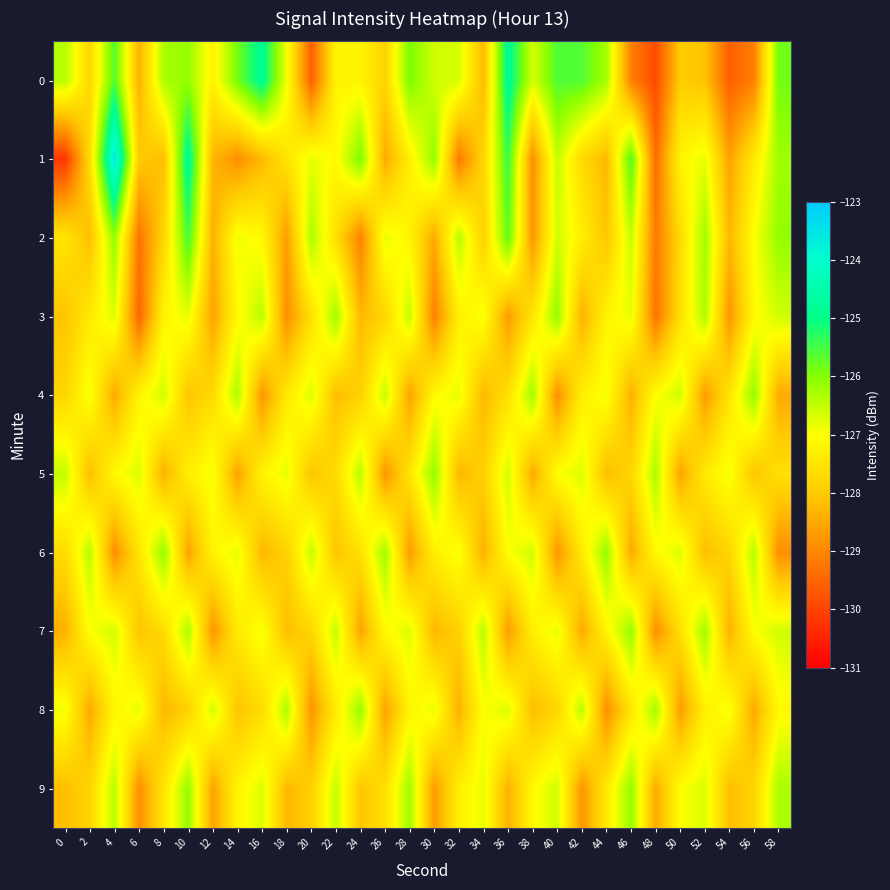

Which series changed the most between 8 and 52?

4